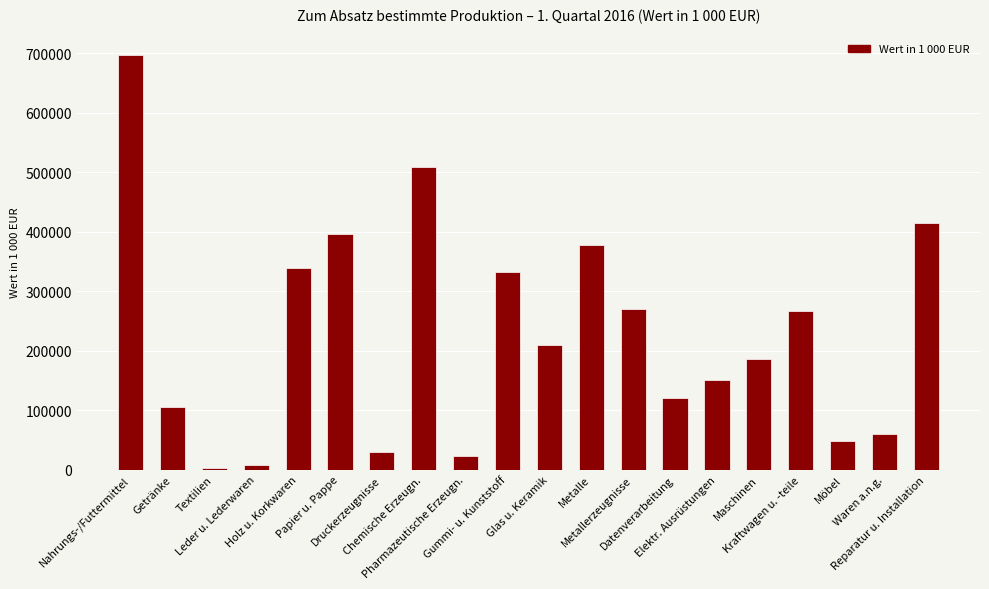

What is the label of the 6th bar from the left?

Papier u. Pappe